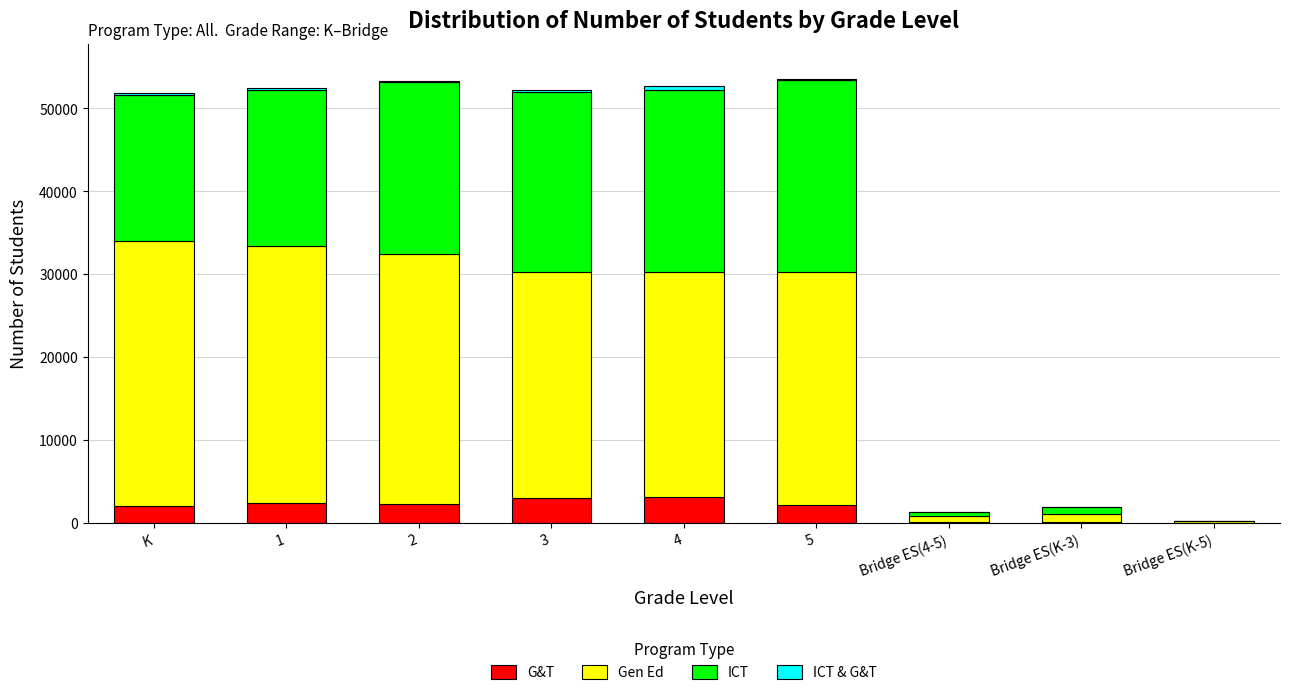

The value of G&T at 5 is 2105. True or false?

True